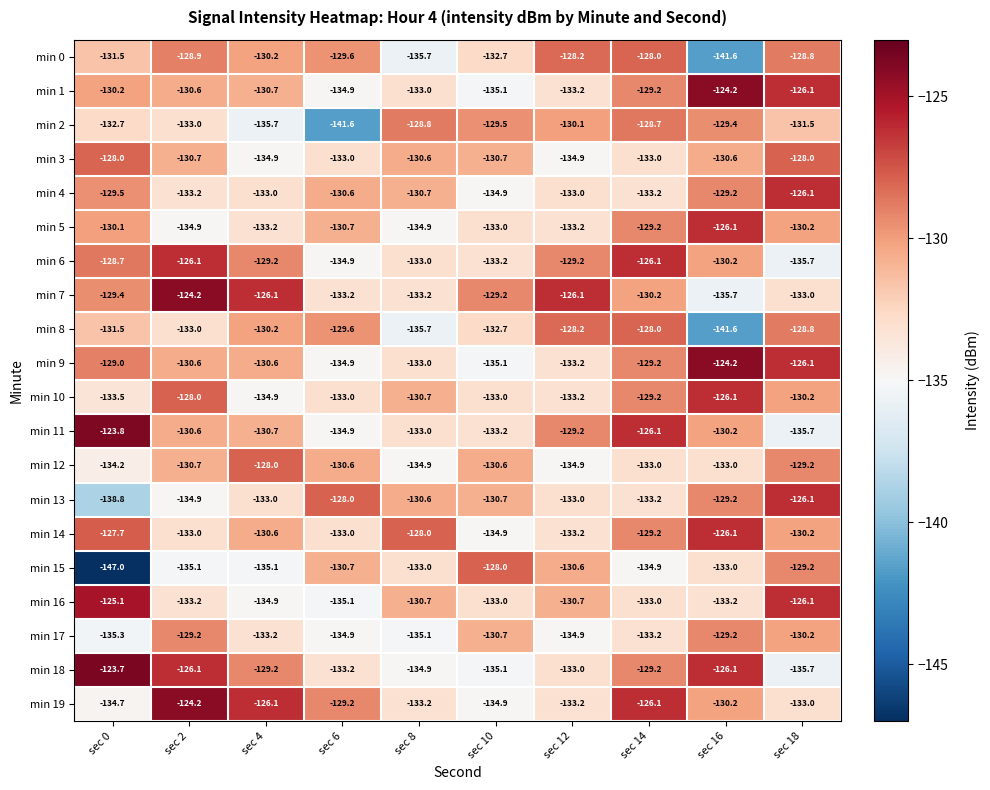

The min 10 series shows -130.2 at sec 18. True or false?

True